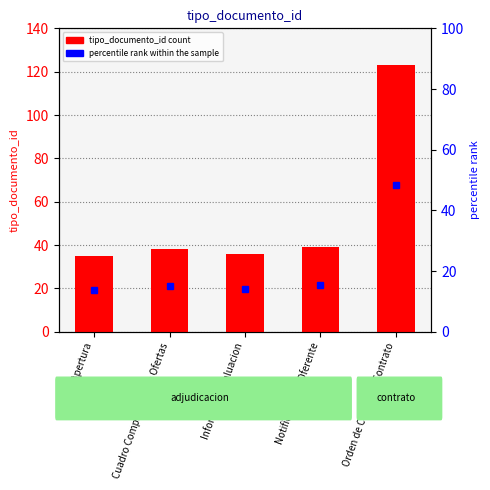

Rank the categories by value from lowest to highest.

Acta de Apertura, Informe de Evaluacion, Cuadro Comparativo de Ofertas, Notificacion al Oferente, Orden de Compra o Contrato